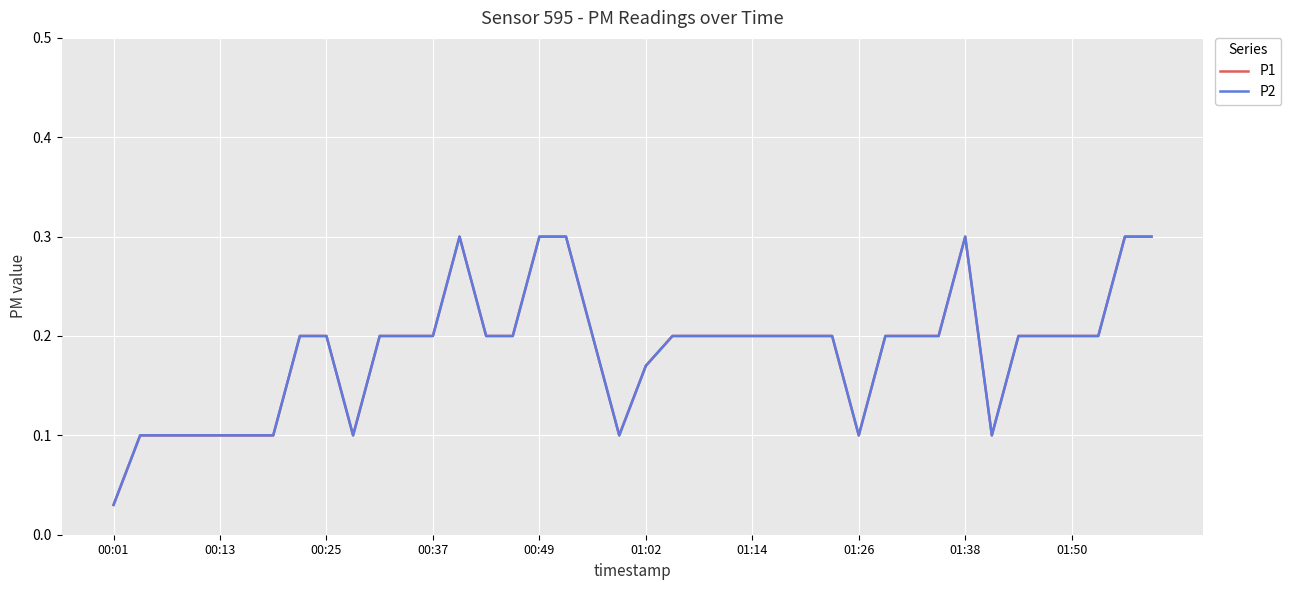

Is this an area chart (filled region under the line)?

No